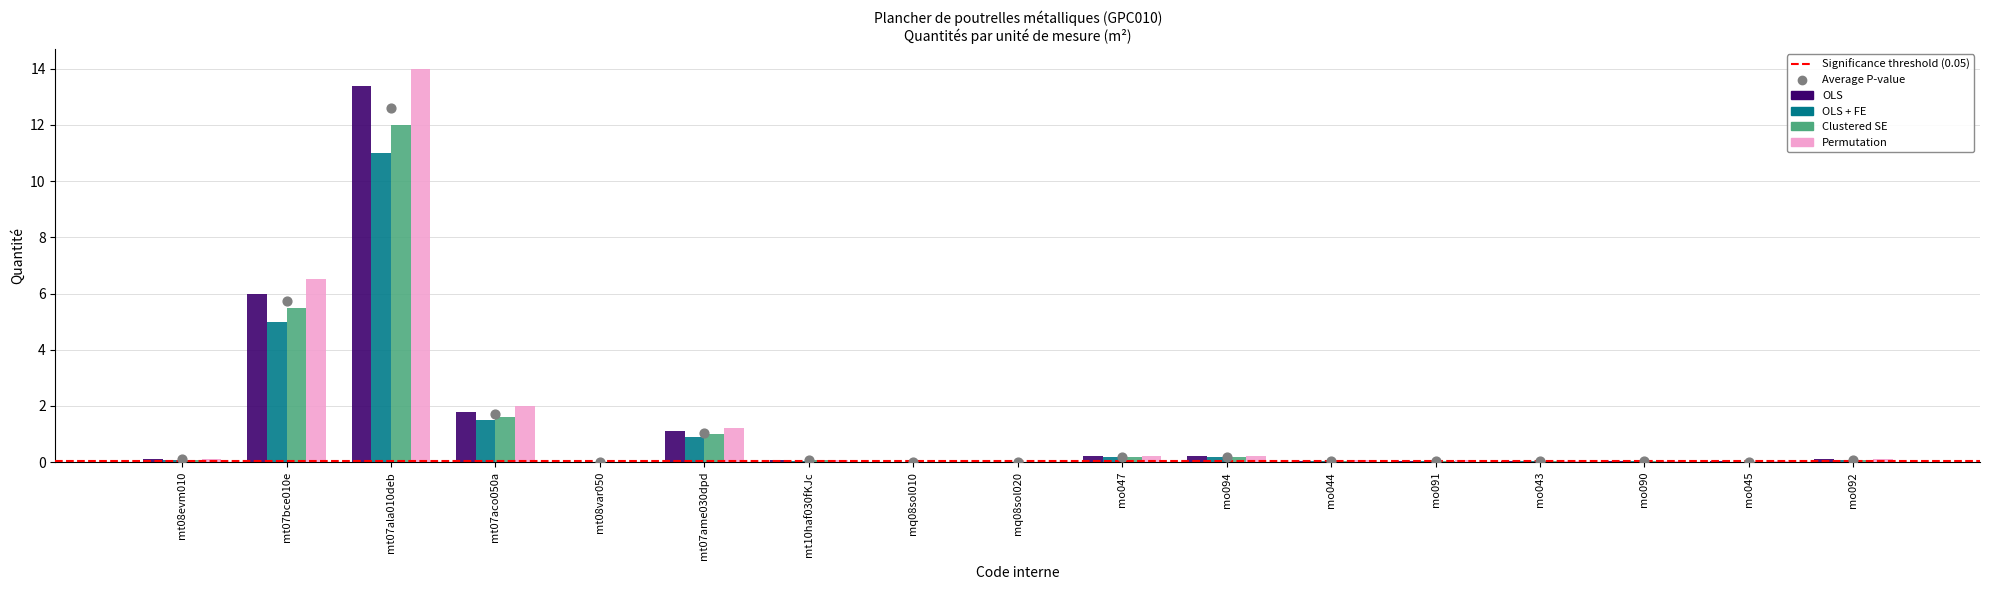

What are all the series names shown in the legend?

OLS, OLS + FE, Clustered SE, Permutation